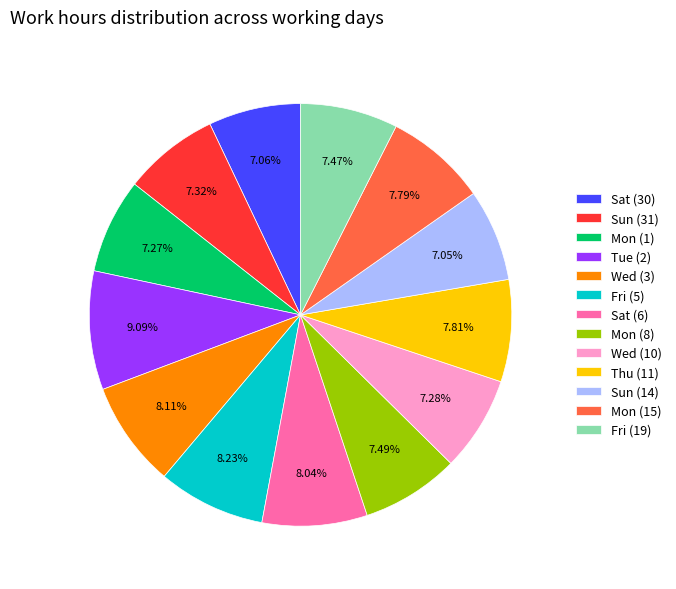

The Sat (6) slice represents 8% of the pie. True or false?

True